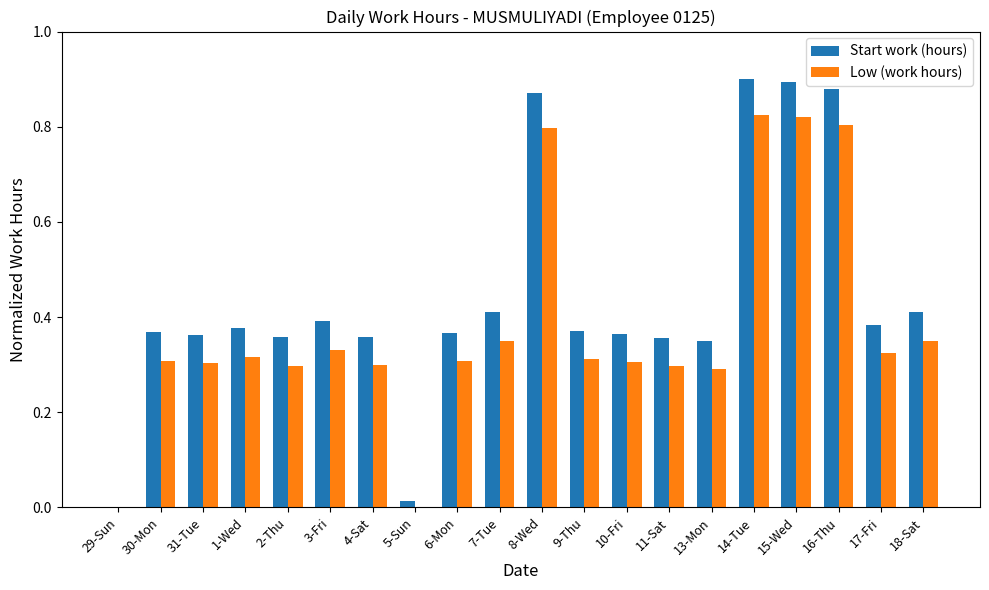

What is the sum of the Low (work hours) values at 18-Sat and 6-Mon?

0.7